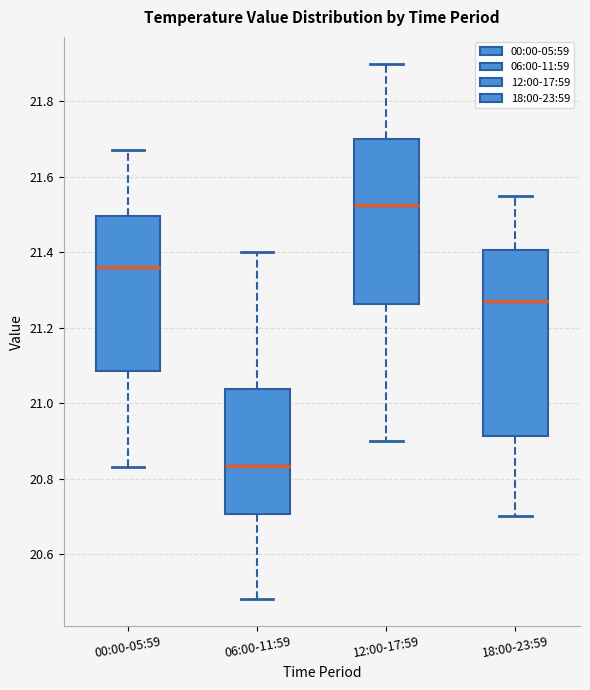

Comparing the boxes themselves (not the whiskers), which one is the tallest?

18:00-23:59